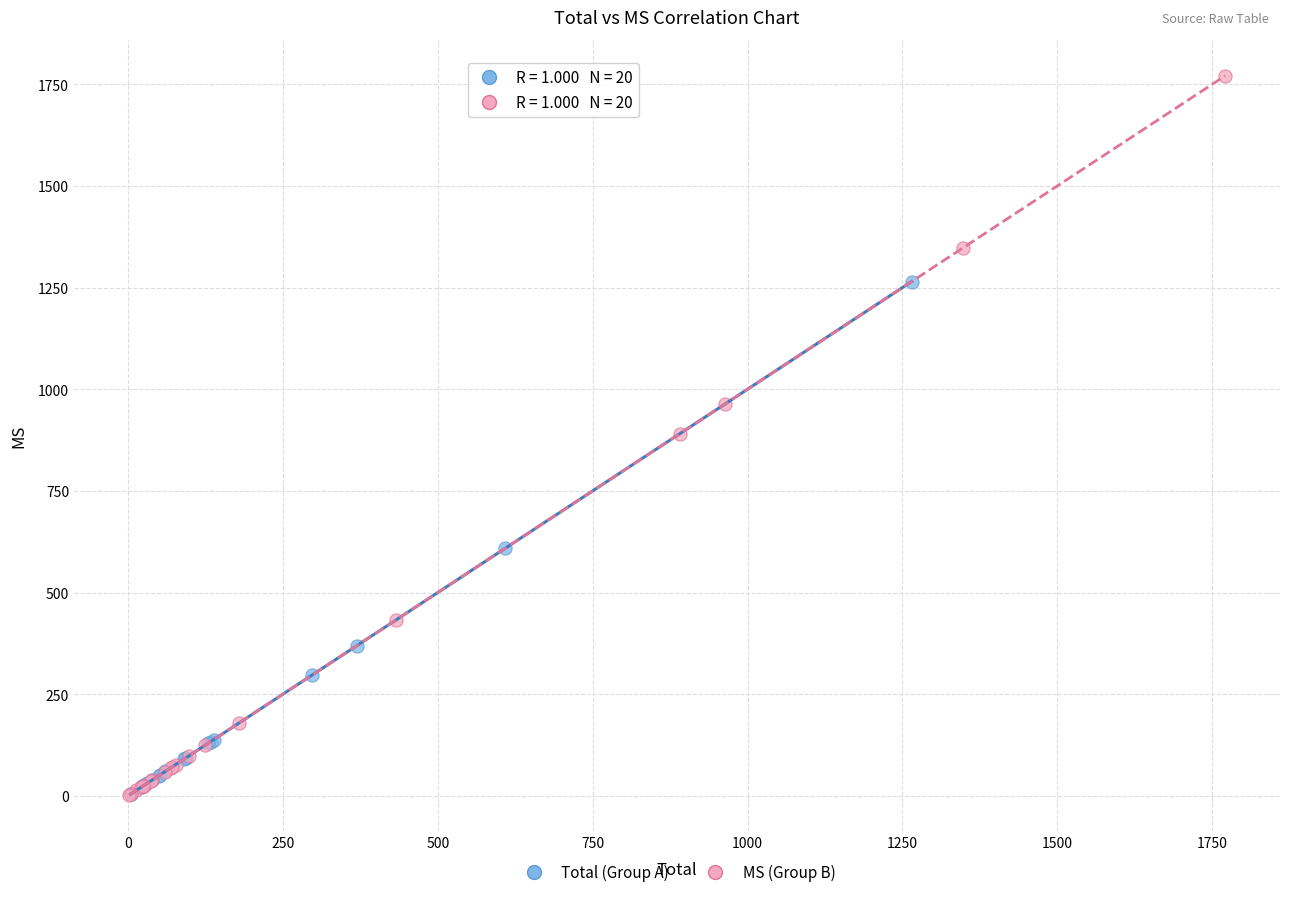

Which series has the largest Y range (max minus min)?

MS (Group B)